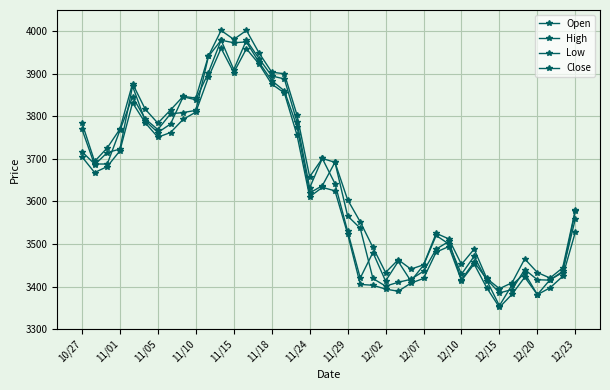

How many categories are shown in the chart?

40